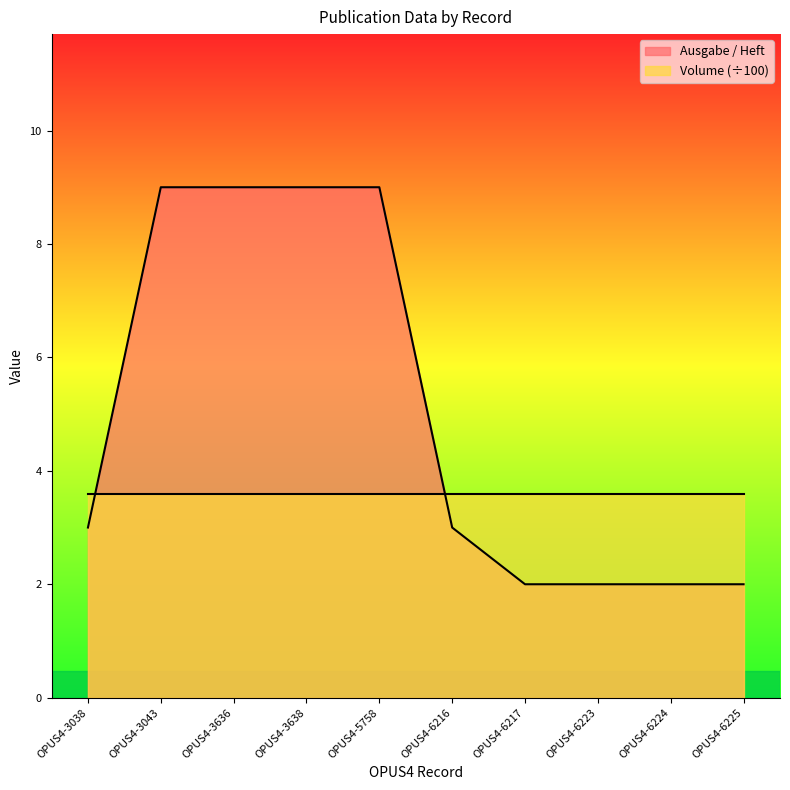

What is the smallest value displayed?

2.0